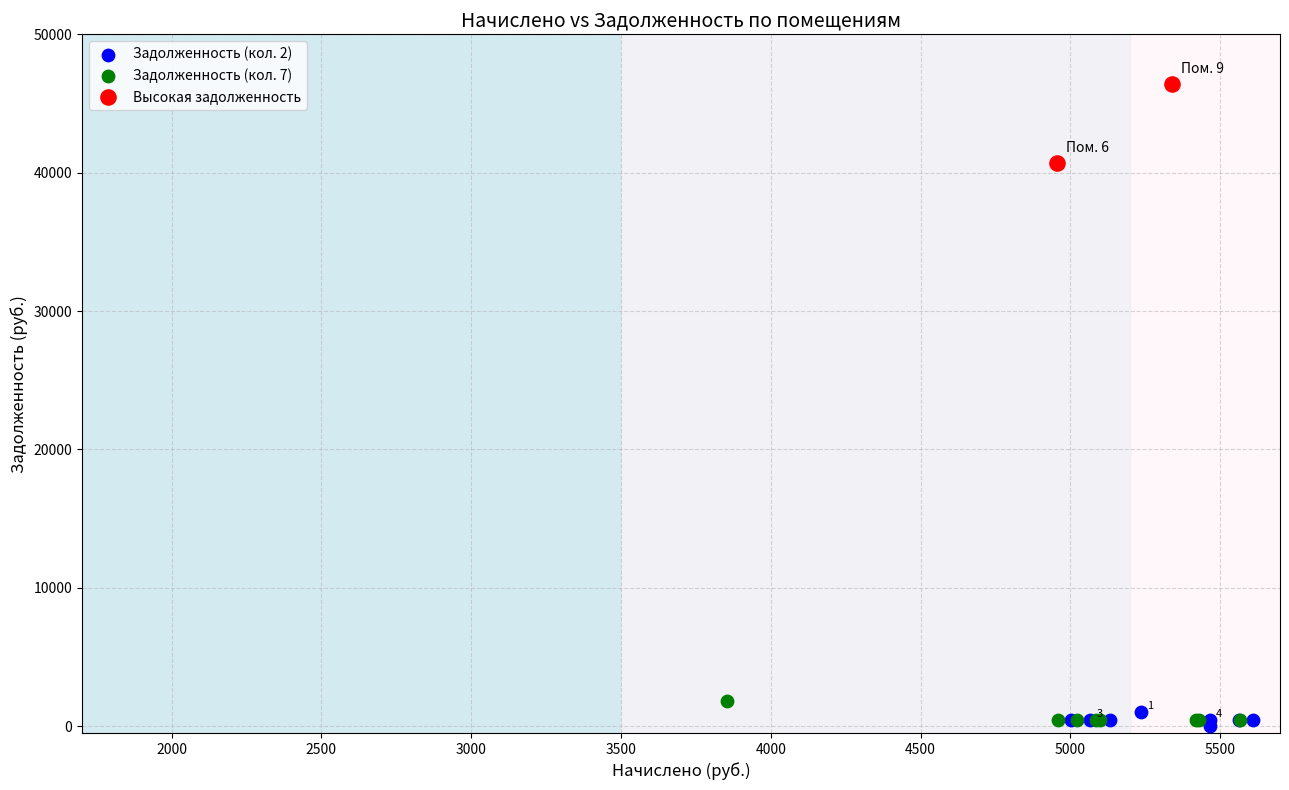

Which series reaches the minimum Y coordinate?

Задолженность (кол. 2)